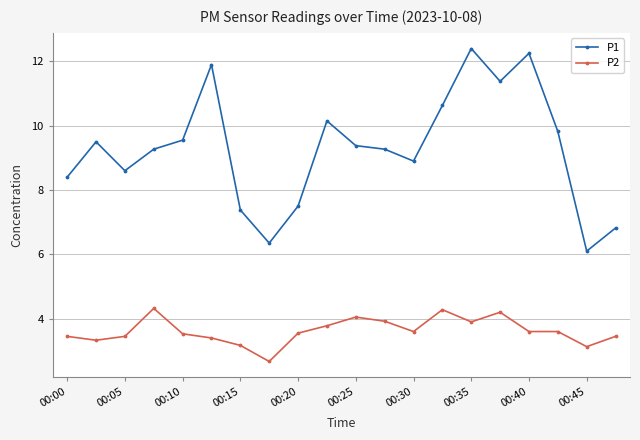

True or false: P1 has more than 1 points higher than both neighbors.

True